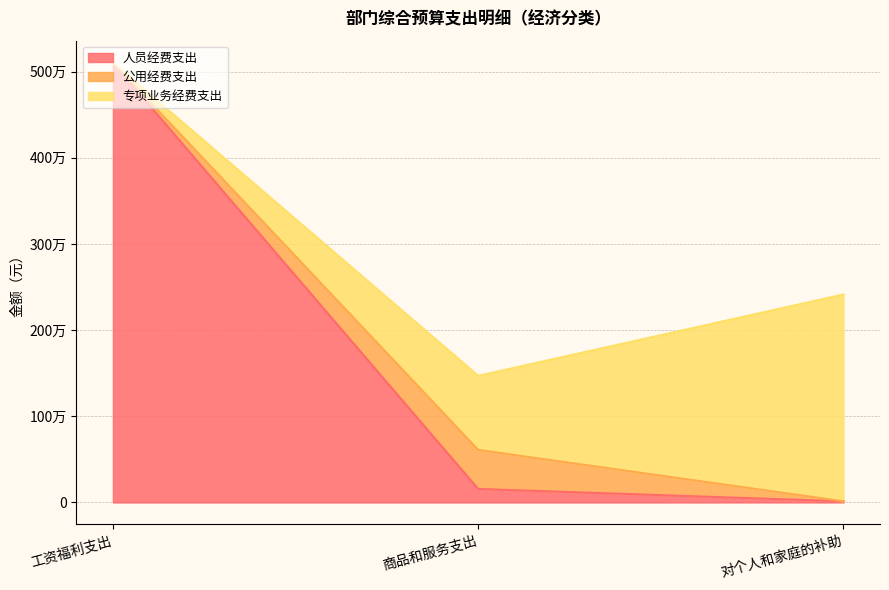

Does the chart display data point markers on the line(s)?

No